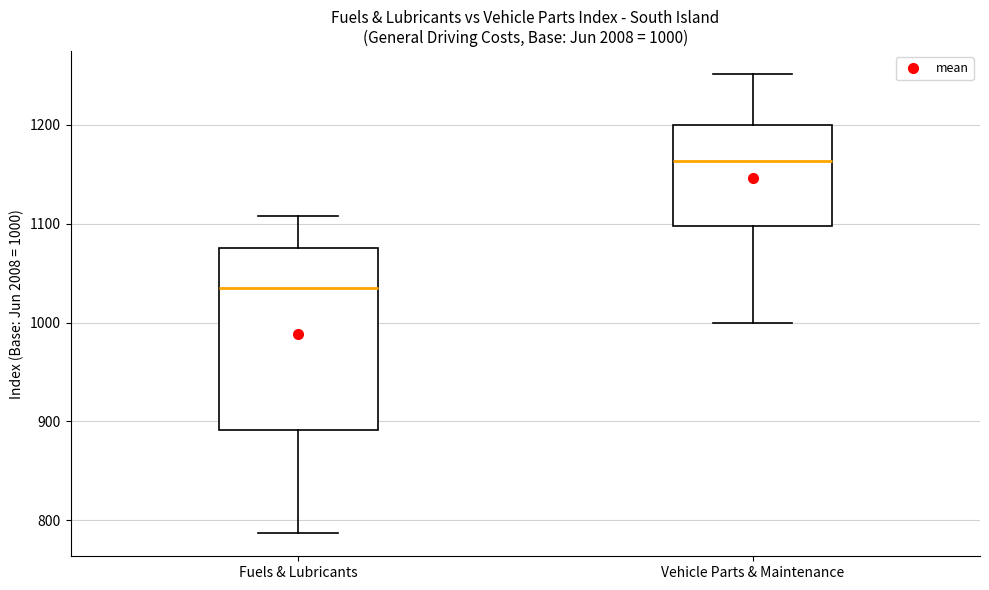

Which box is the tallest, from its lower edge to its upper edge?

Fuels & Lubricants